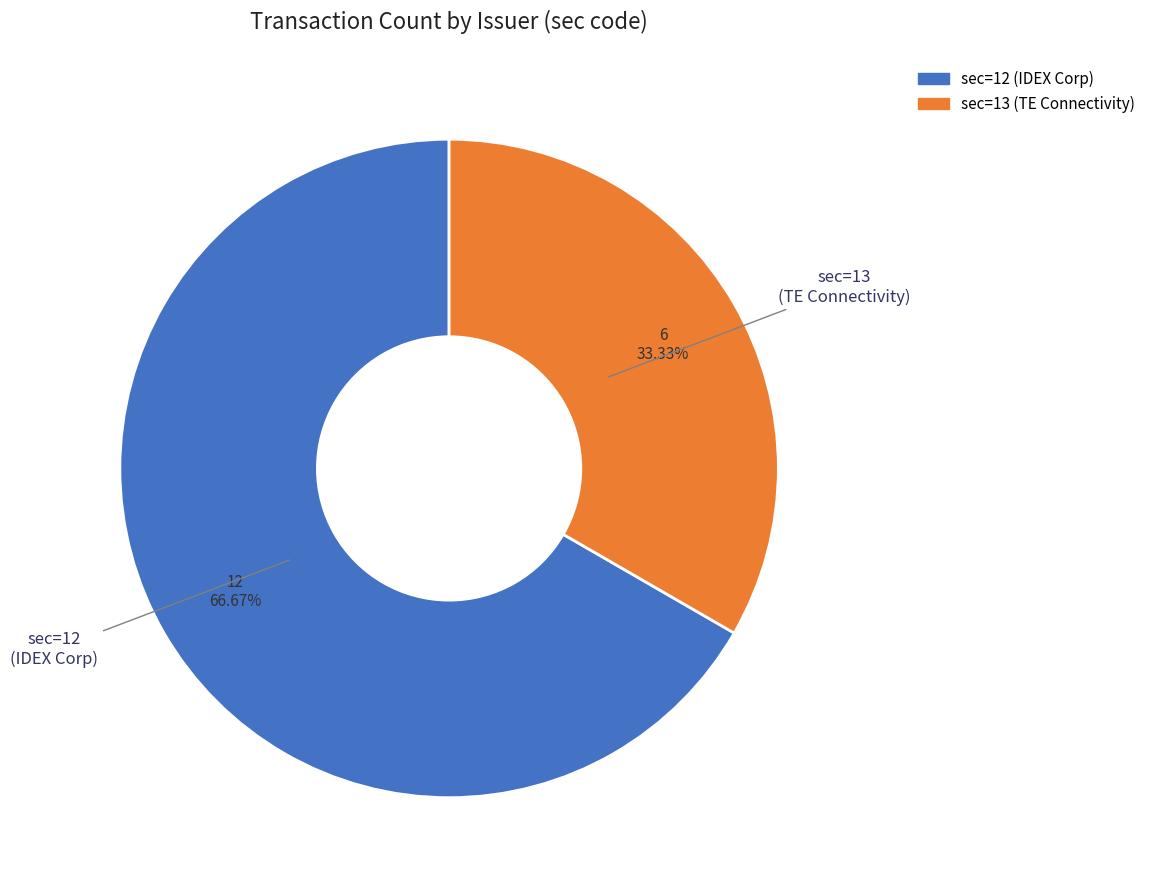

Rank the categories by value from lowest to highest.

sec=13 (TE Connectivity), sec=12 (IDEX Corp)